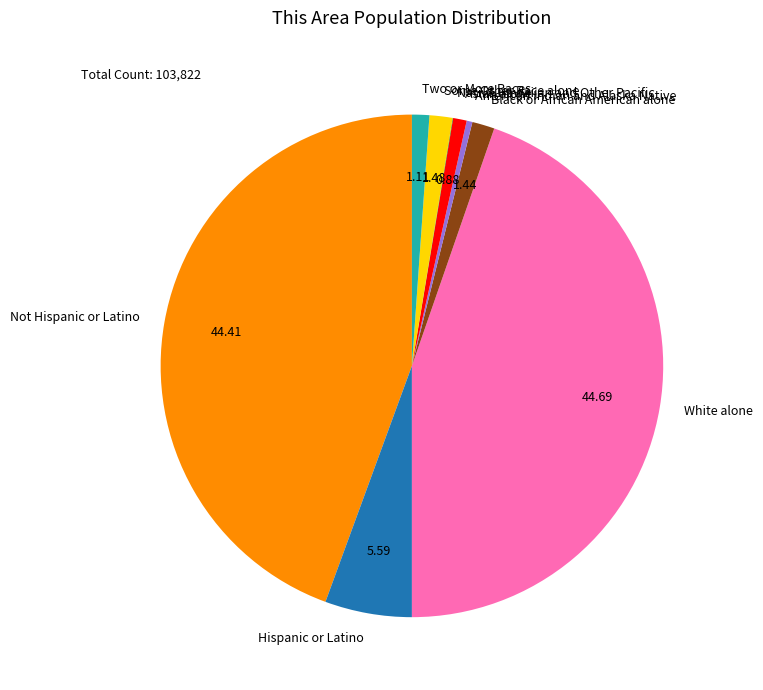

Do American Indian and Alaska Native and White alone together represent more than half of the pie?

No